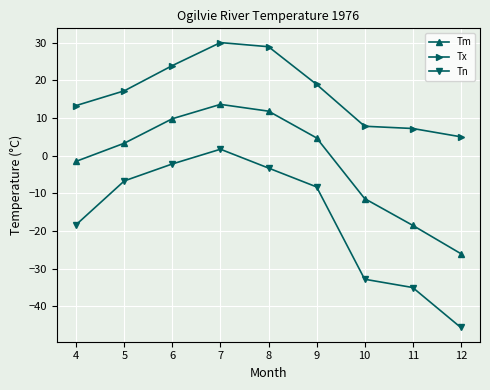

True or false: Tx and Tm intersect in this chart.

False